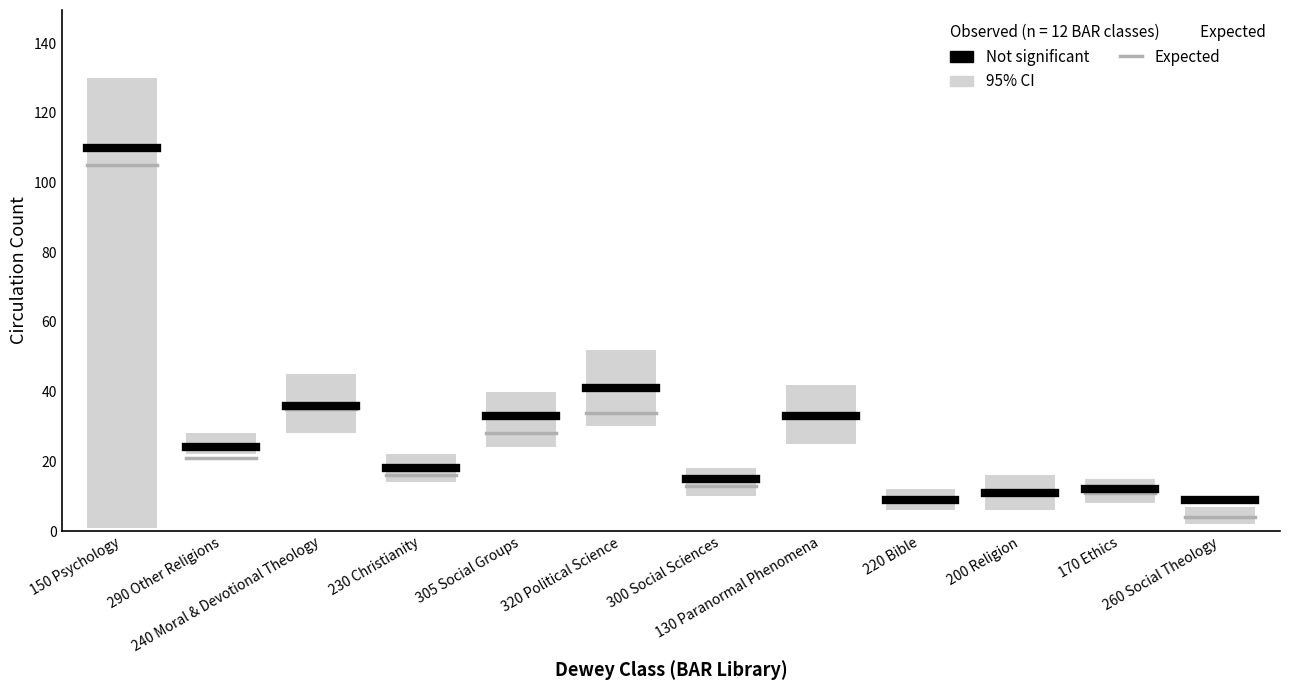

The Not significant series shows 110 at 150 Psychology. True or false?

True